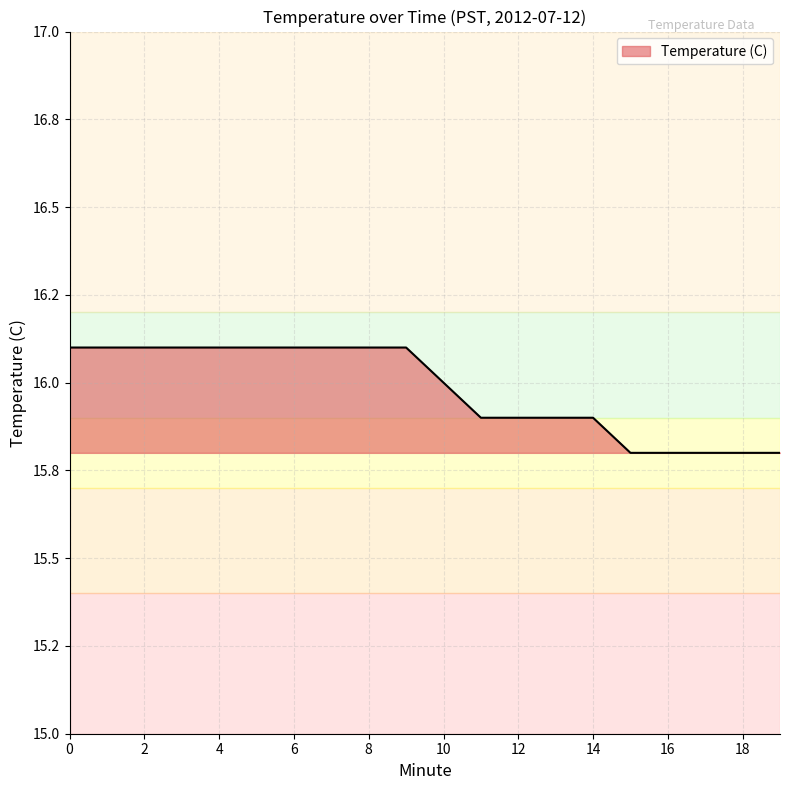

Reading left to right, list all the values displayed in this chart.

0=16.1	1=16.1	2=16.1	3=16.1	4=16.1	5=16.1	6=16.1	7=16.1	8=16.1	9=16.1	10=16.0	11=15.9	12=15.9	13=15.9	14=15.9	15=15.8	16=15.8	17=15.8	18=15.8	19=15.8